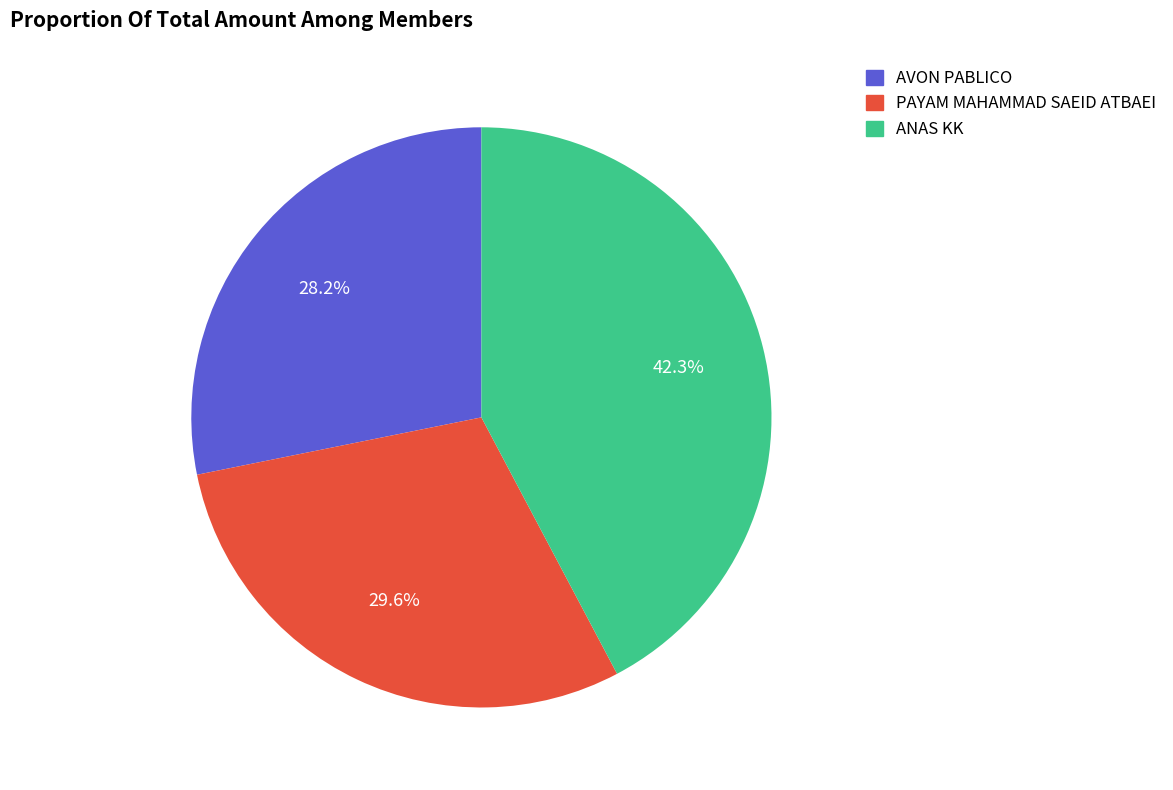

To the nearest percent, what is the average slice percentage?

33%